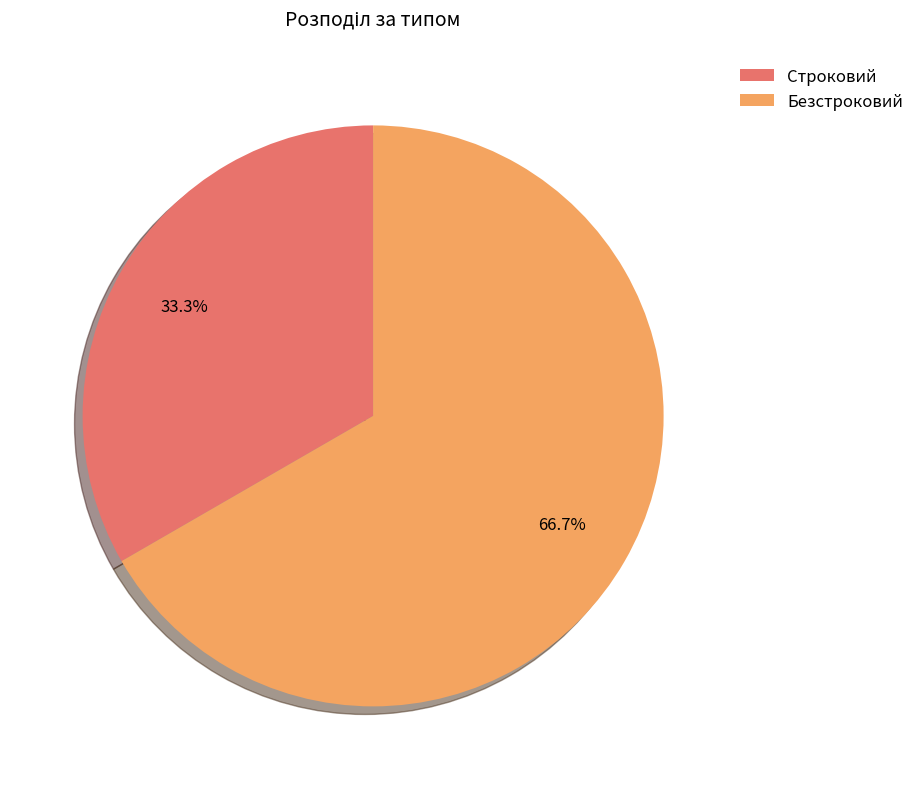

What is the smallest slice in the pie chart?

Строковий